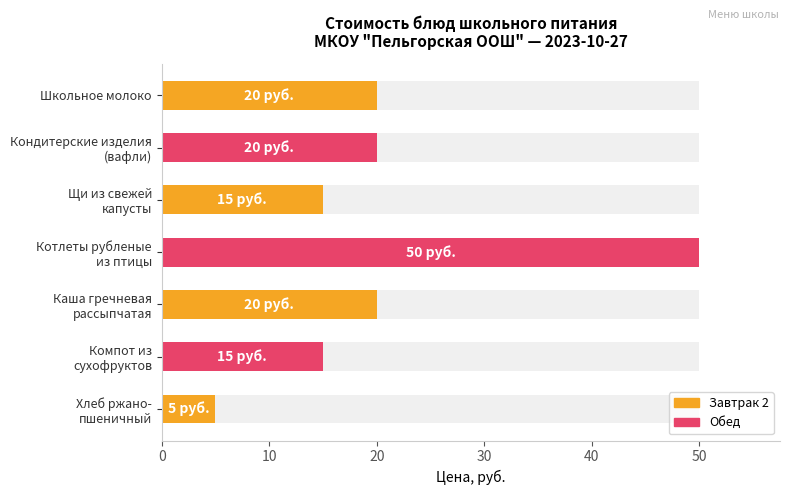

How many bars are there in total?

7